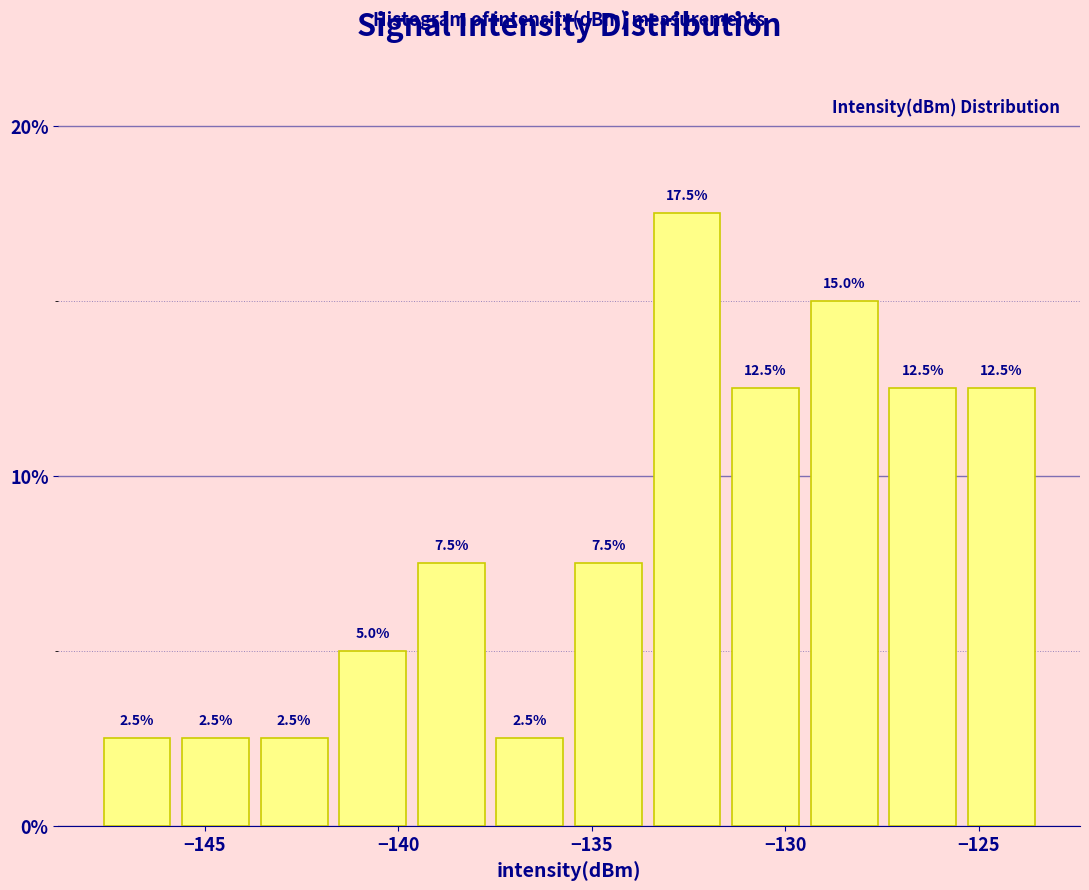

Reading left to right, transcribe this chart: for each bar, give the range it covers on the x-axis and its height. The bar edges are not printed on the chart, so give them approximately, as read against the axis.

-148.0 to -145.5: 2.5
-145.5 to -143.5: 2.5
-143.5 to -141.5: 2.5
-141.5 to -139.5: 5.0
-139.5 to -137.5: 7.5
-137.5 to -135.5: 2.5
-135.5 to -133.5: 7.5
-133.5 to -131.5: 17.5
-131.5 to -129.5: 12.5
-129.5 to -127.5: 15.0
-127.5 to -125.5: 12.5
-125.5 to -123.5: 12.5